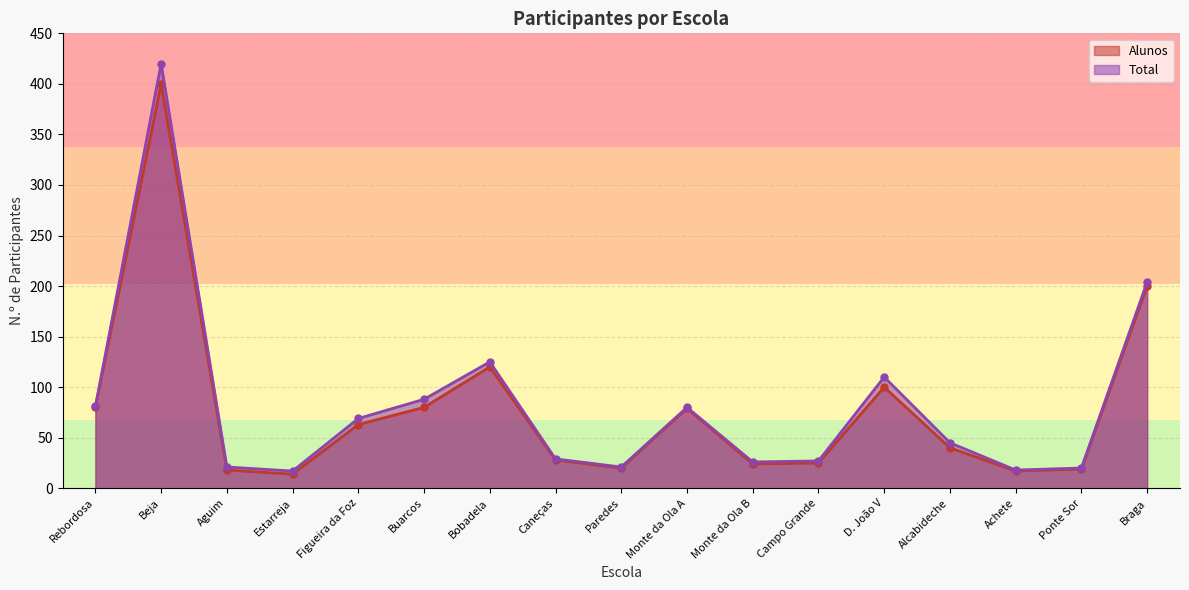

Rank the series at Bobadela from highest to lowest value.

Total, Alunos